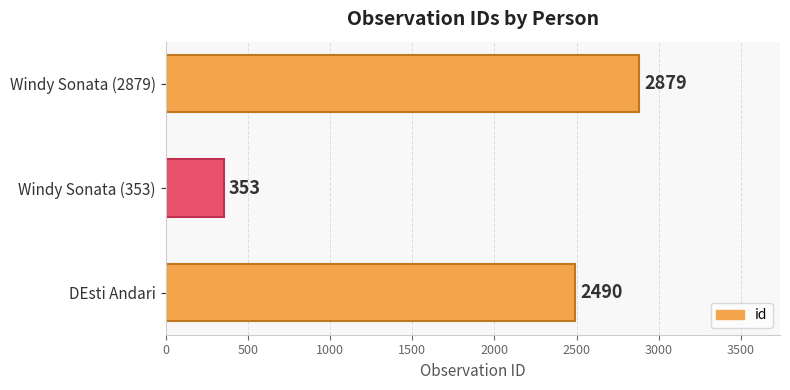

What is the difference between the maximum and minimum values?

2526